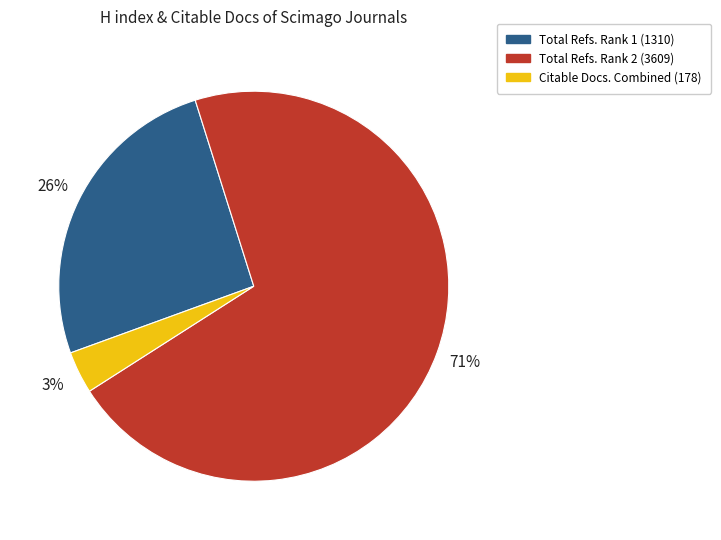

Rank the categories by value from highest to lowest.

Total Refs. Rank 2 (3609), Total Refs. Rank 1 (1310), Citable Docs. Combined (178)